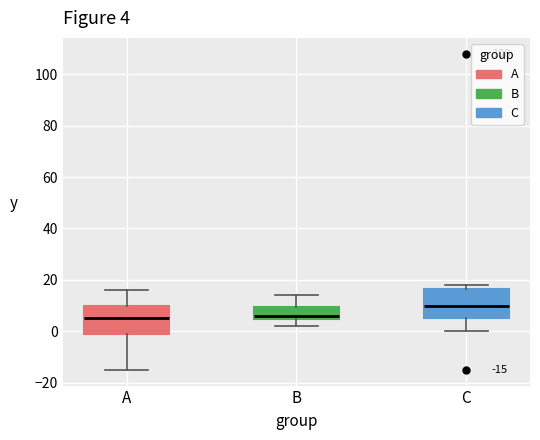

Which box has the highest median line?

C